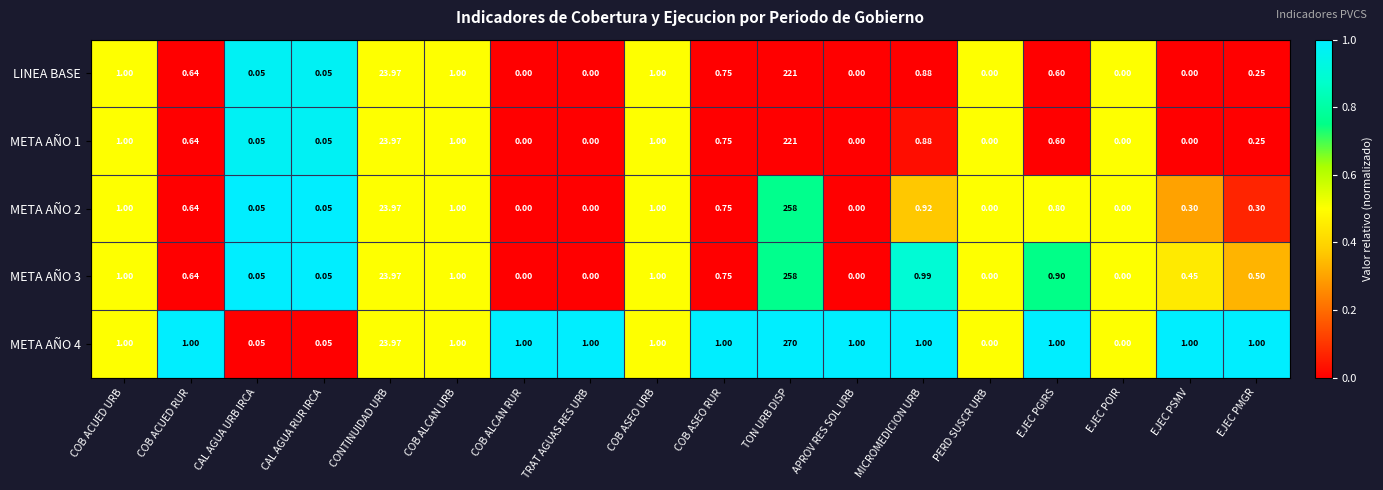

Where is LINEA BASE nearest to the value 110?

CONTINUIDAD URB